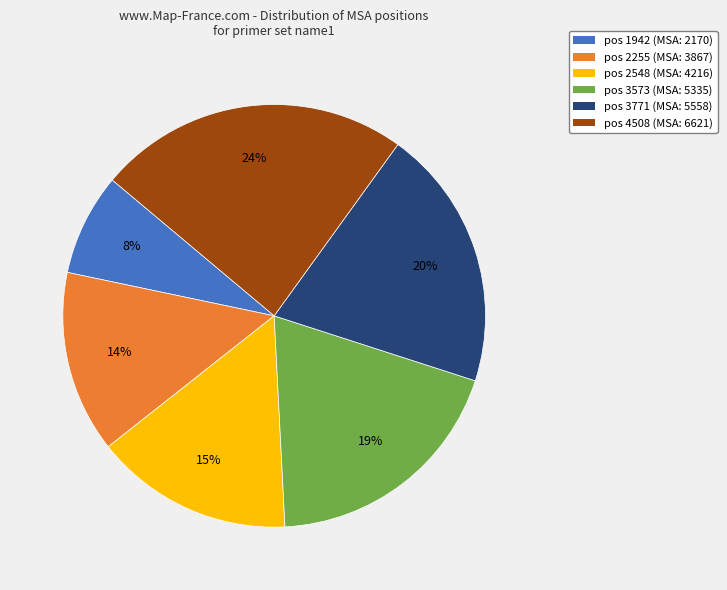

Is there any slice that represents more than half of the pie?

No